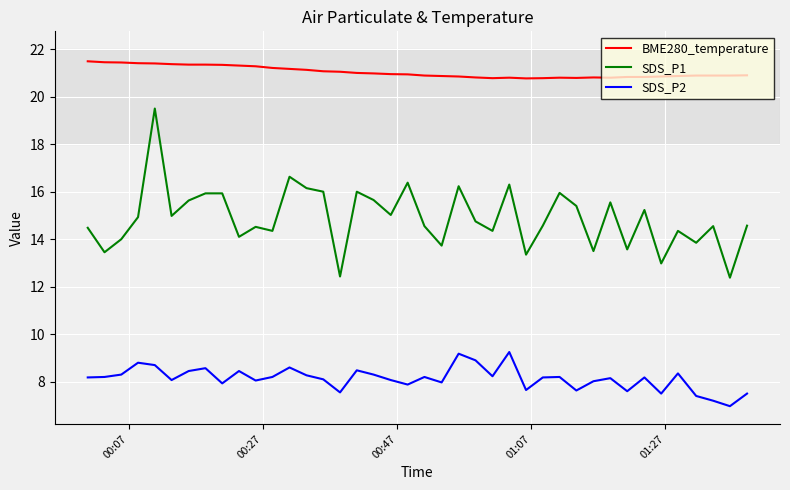

What is the maximum value shown in the chart?

21.5